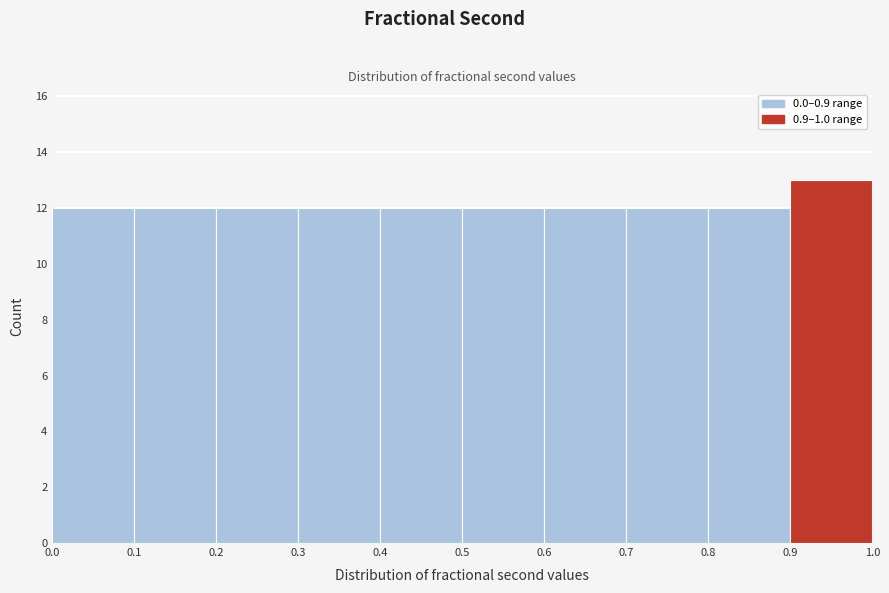

Which range on the x-axis has the tallest bar?

0.9 to 1.0